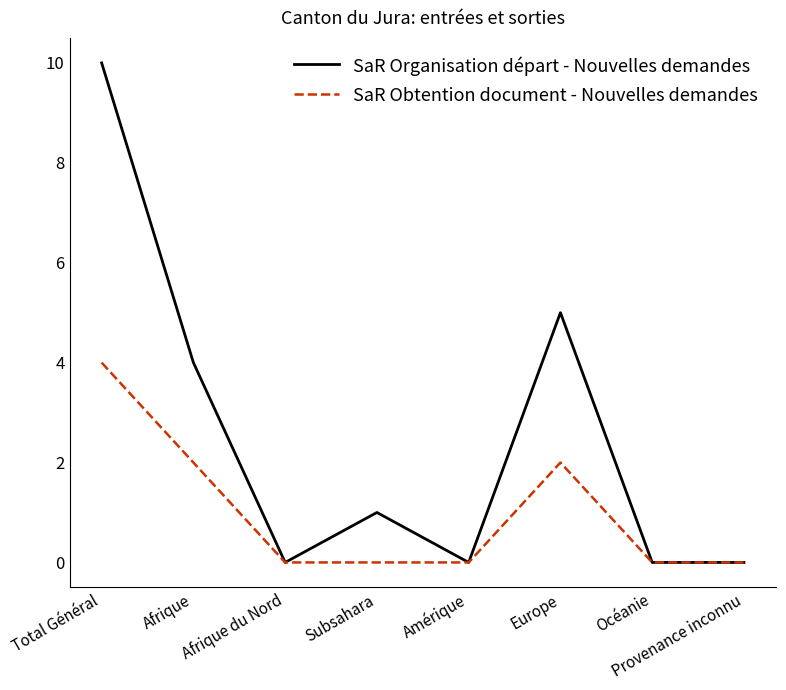

What is the maximum value for SaR Obtention document - Nouvelles demandes?

4